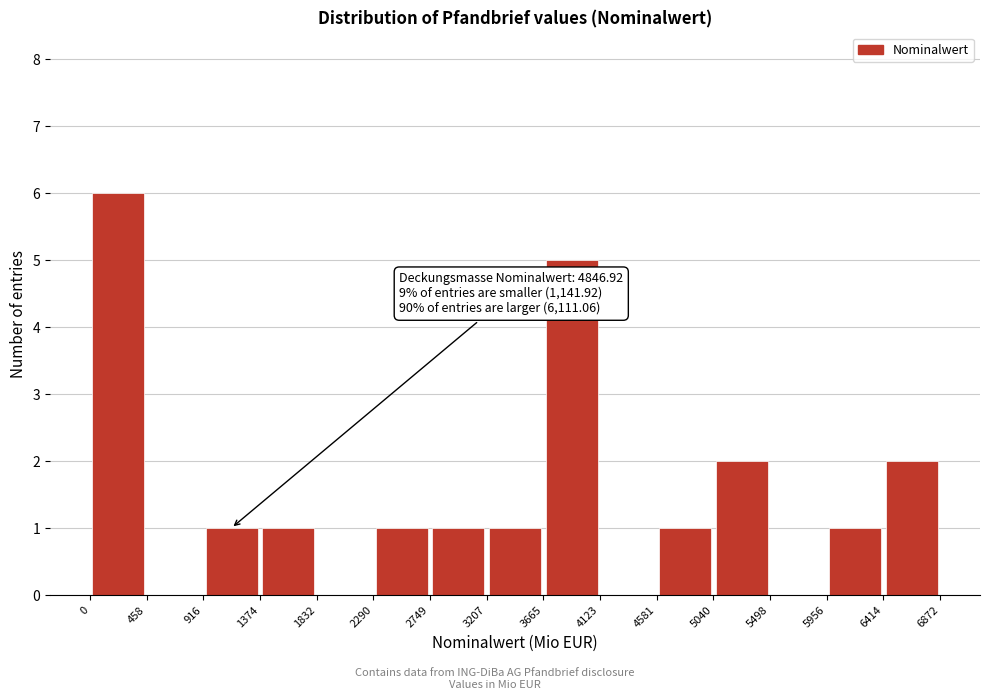

Which range on the x-axis has the tallest bar?

0 to 458